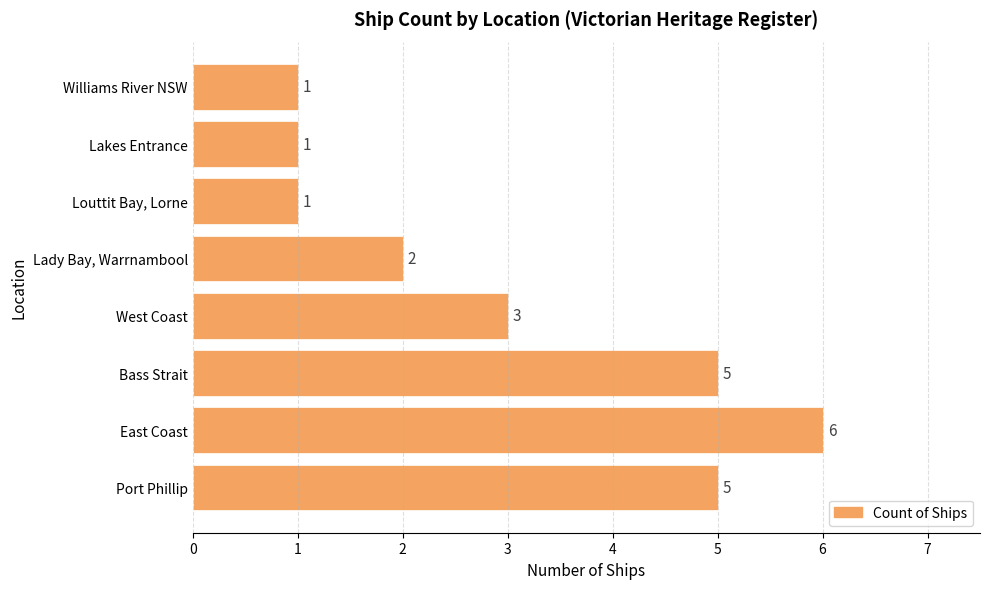

Reading top to bottom, extract all data points from this chart.

1	1	1	2	3	5	6	5